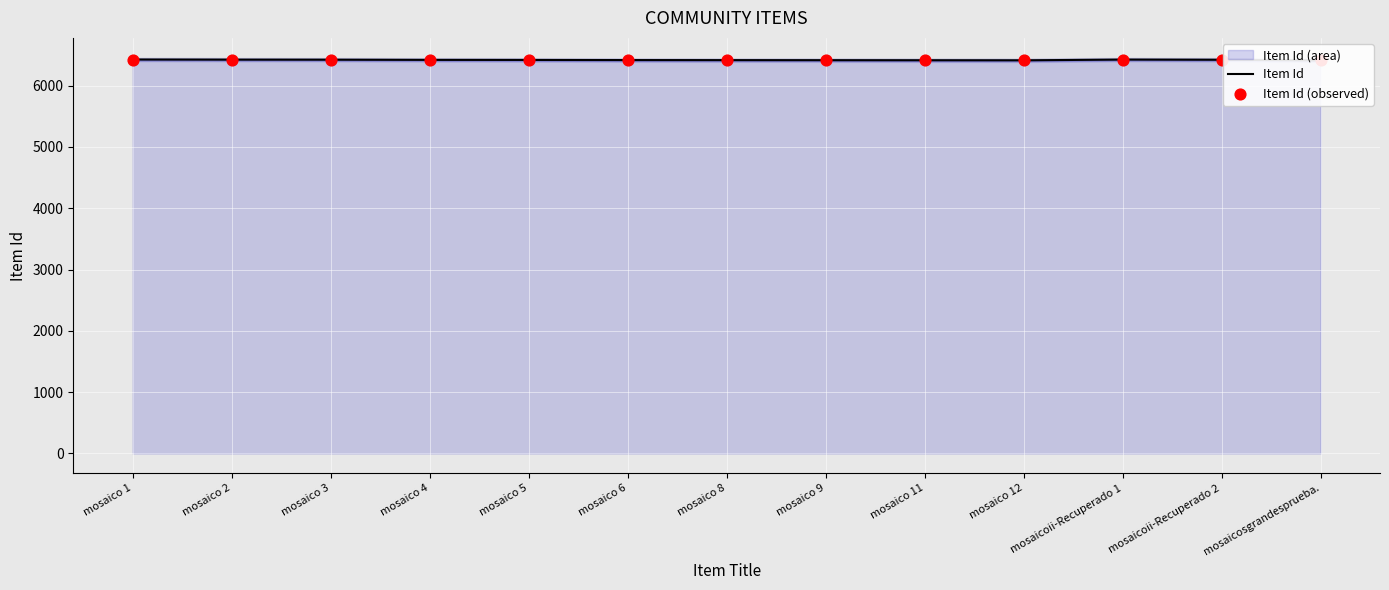

At which category is the sum across all series the highest?

mosaico 1